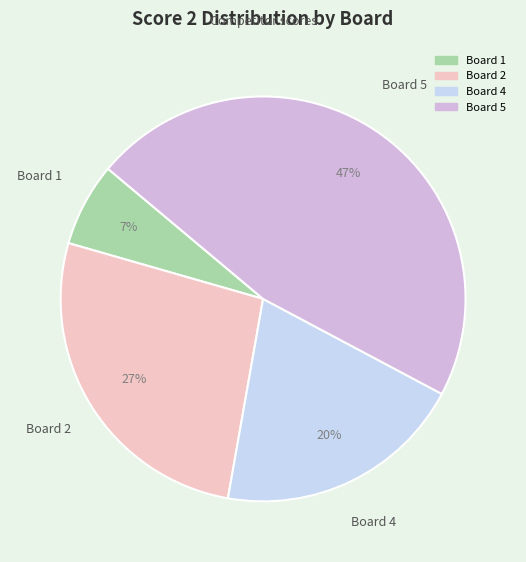

Does any single category account for the majority?

No